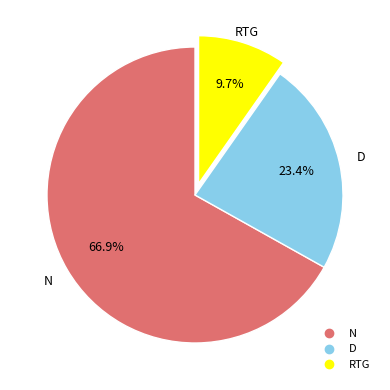

Which category has the biggest portion of the pie?

N